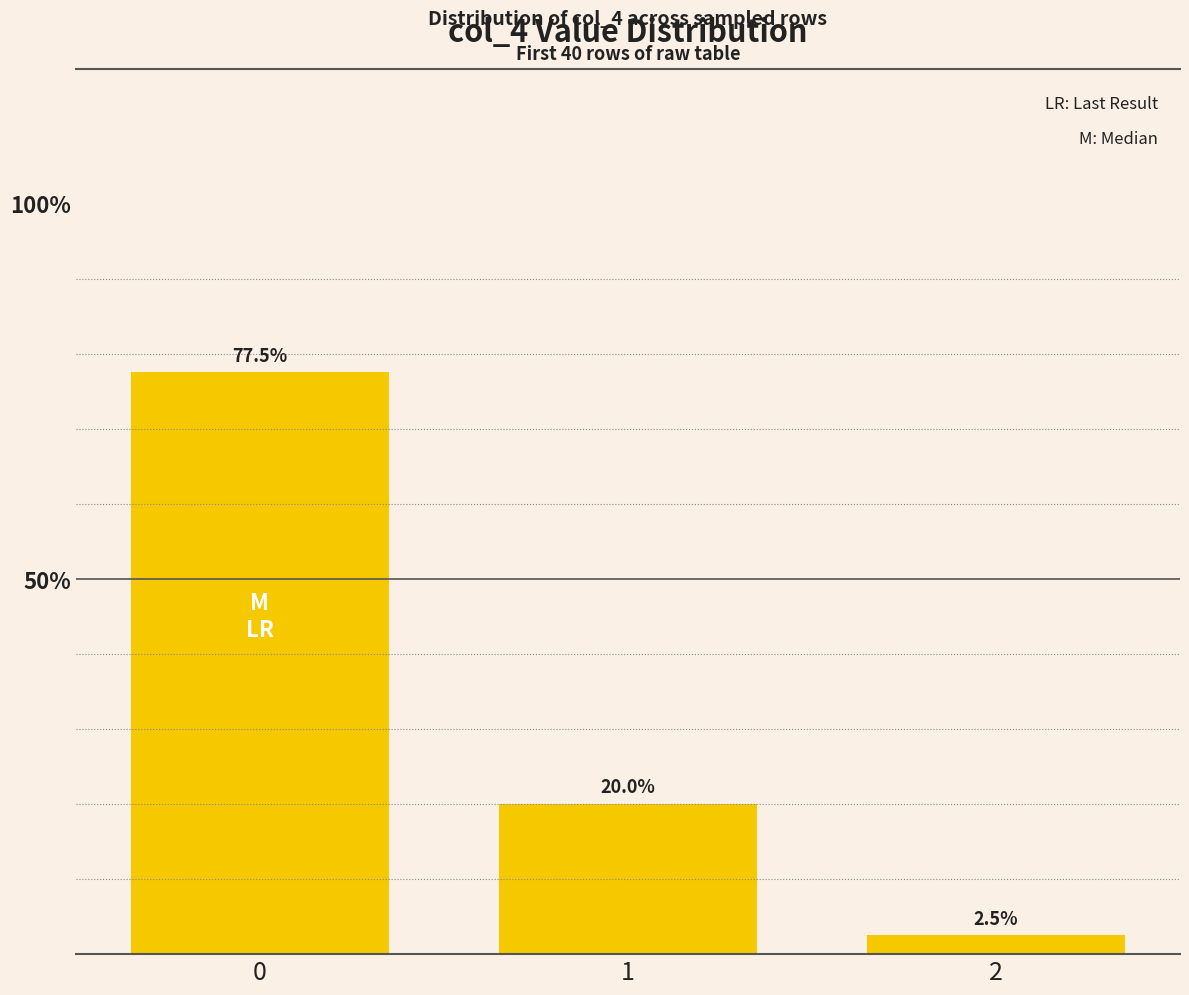

Reading left to right, list all the values displayed in this chart.

0.8	0.2	0.0